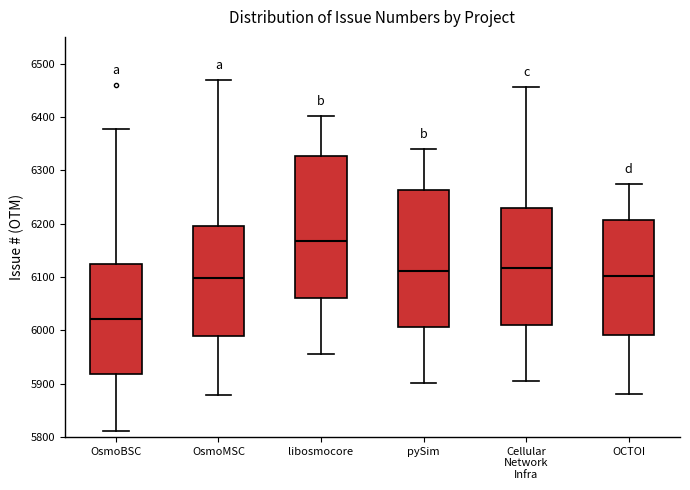

Which box has the lowest median line?

OsmoBSC